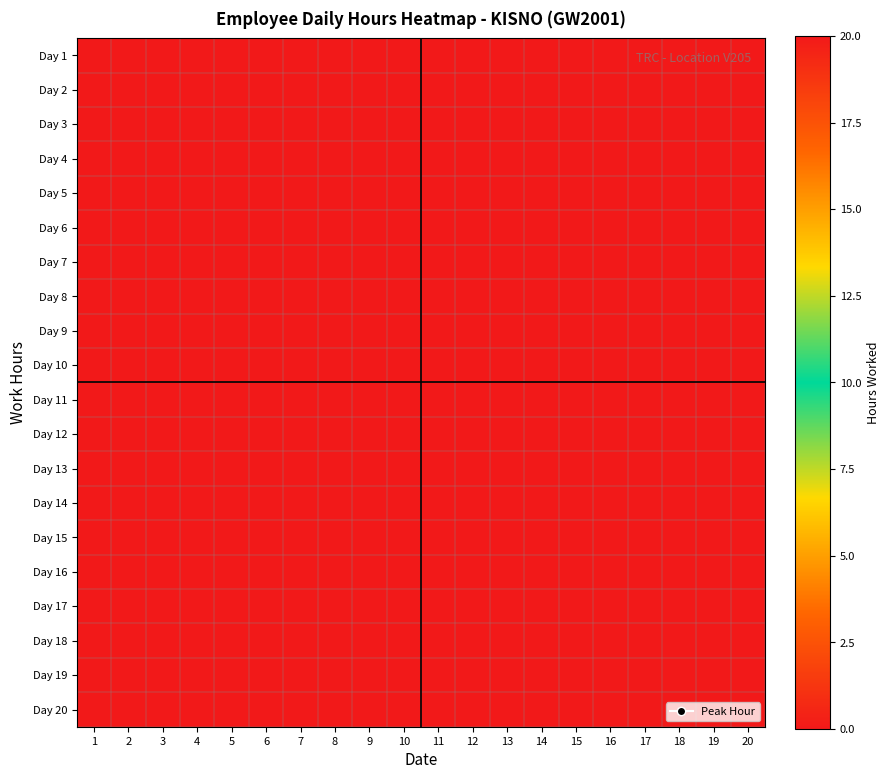

At which category is the sum across all series the highest?

8